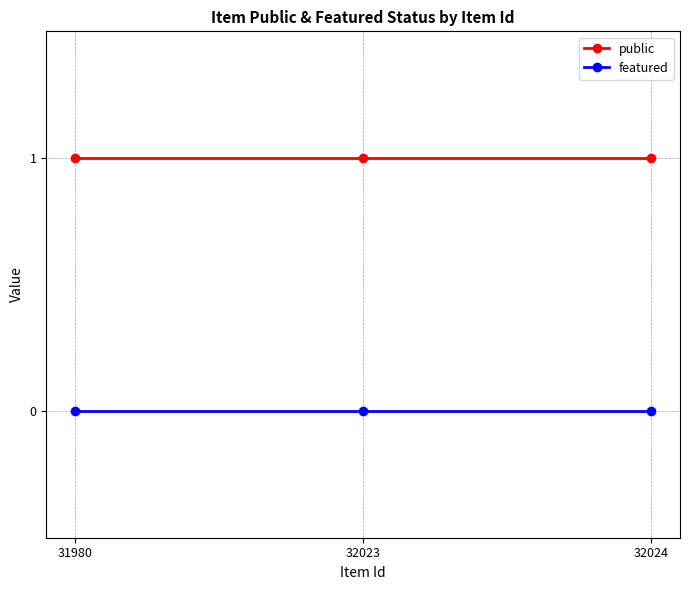

The value of featured at 32024 is 0. True or false?

True